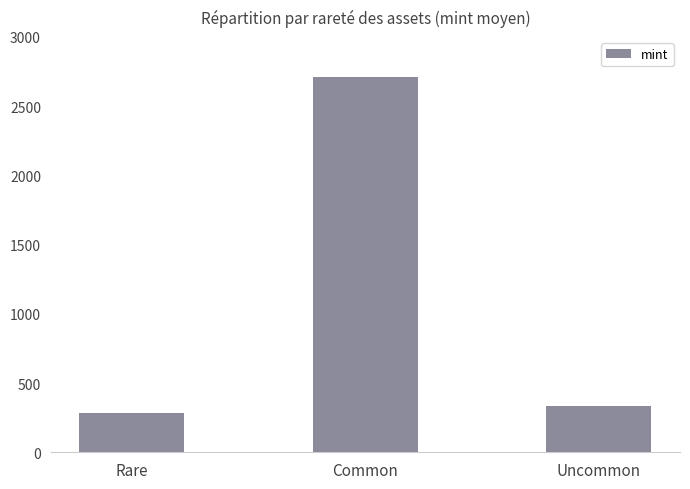

What is the label of the 1st bar from the right?

Uncommon